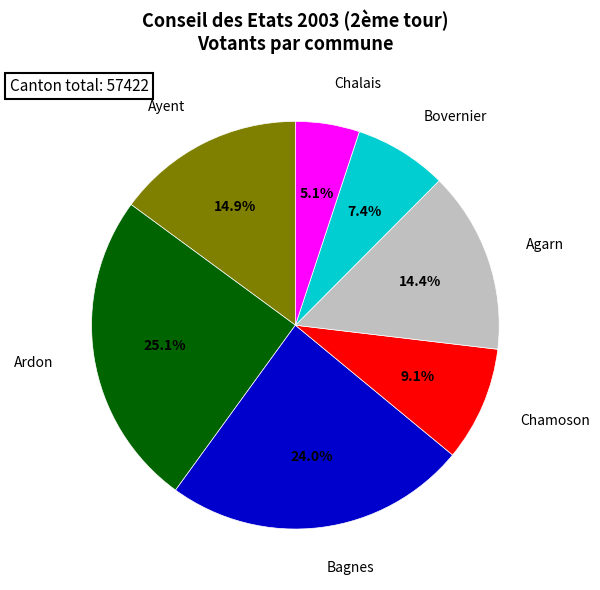

Does Ayent account for over 50% of the chart?

No